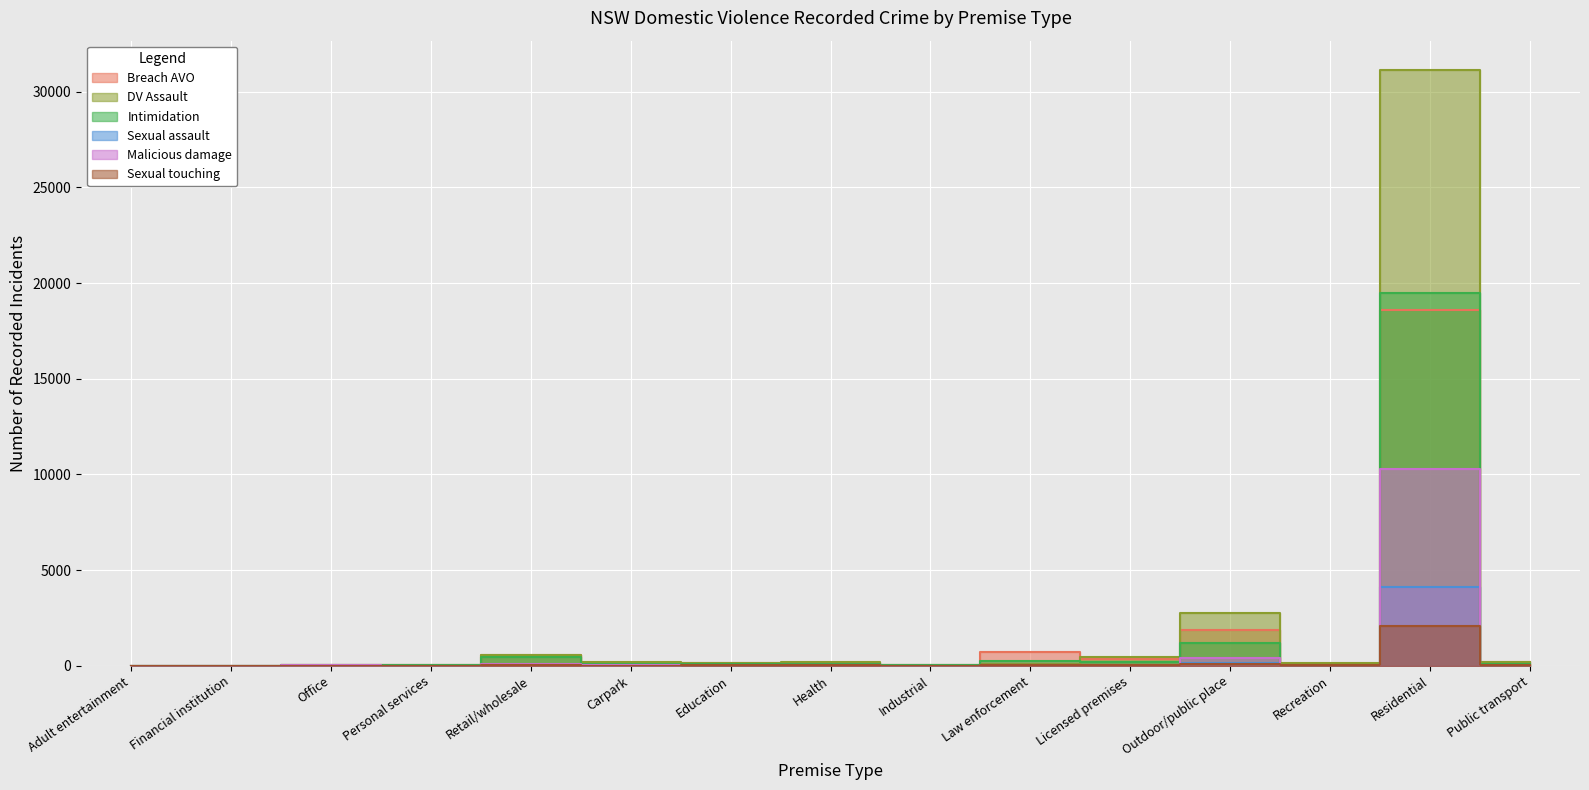

How many intersections are there between Intimidation and DV Assault?

4